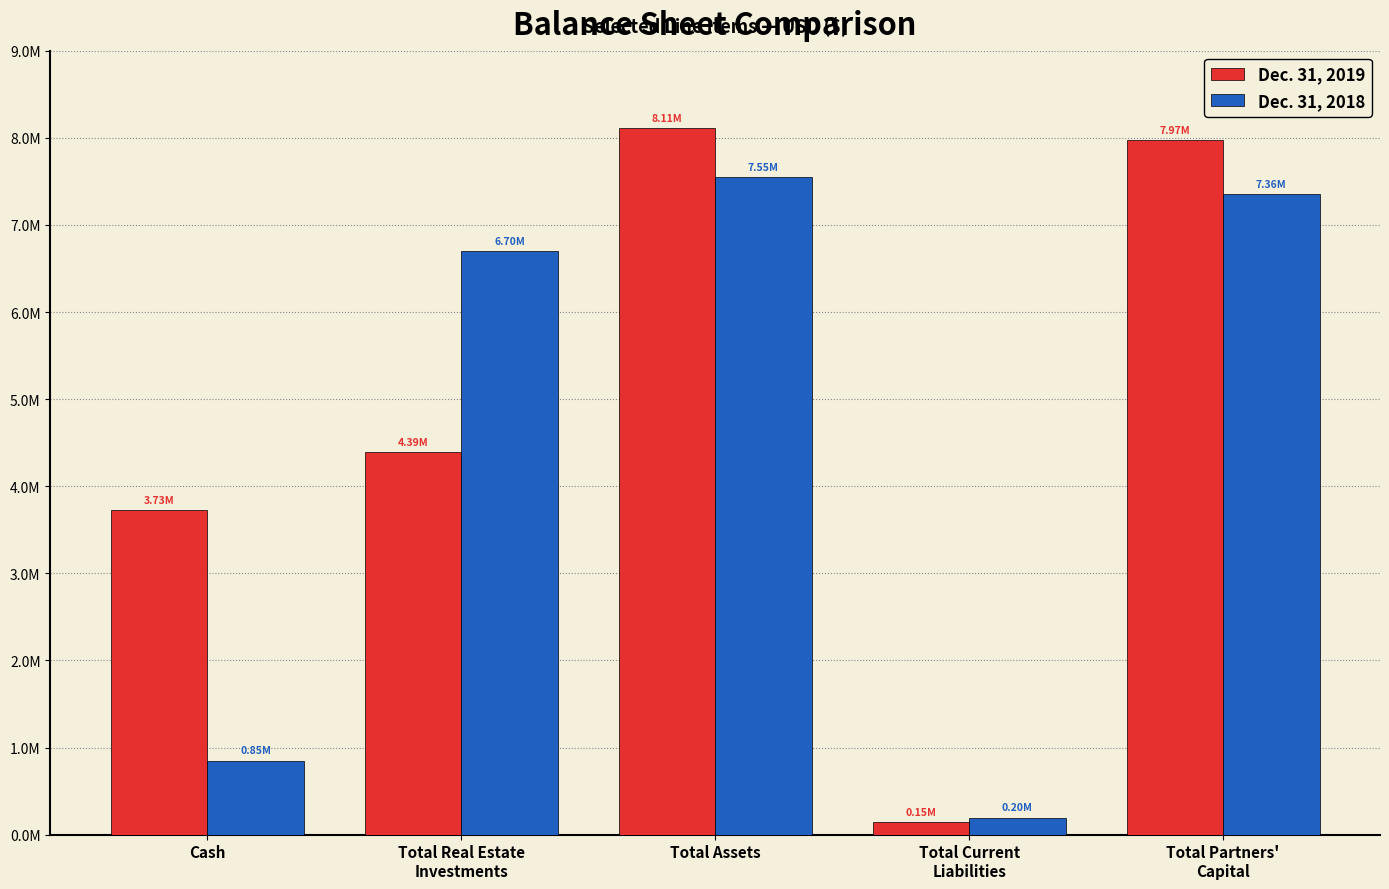

Are the bars grouped side by side (vs. stacked)?

Yes